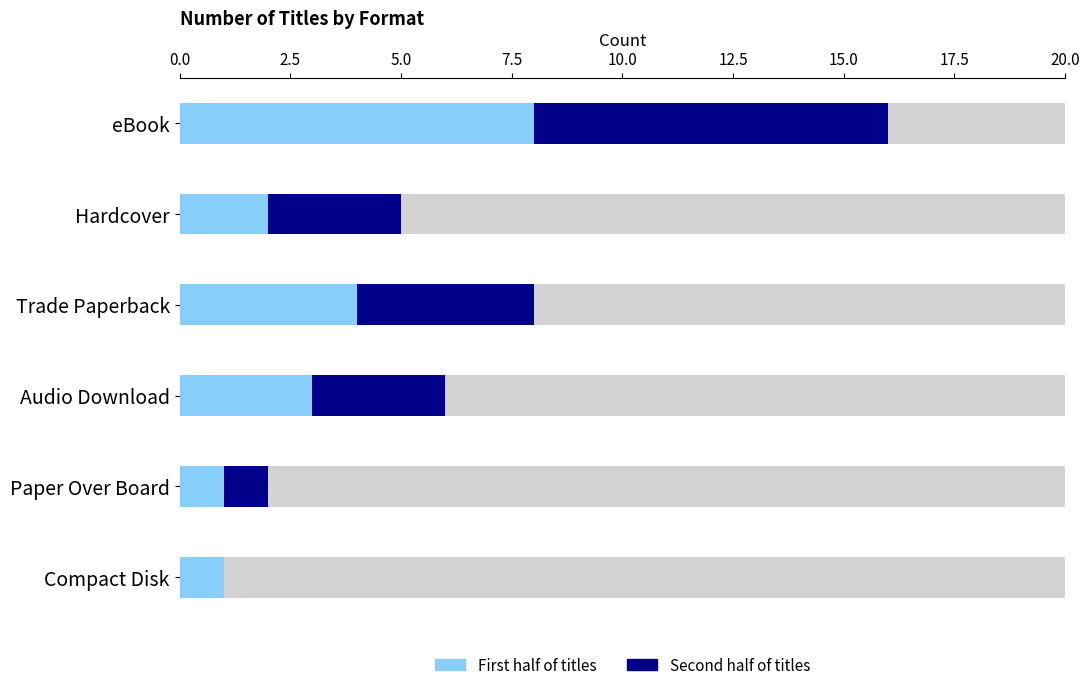

At how many categories does at least one series exceed 4?

1